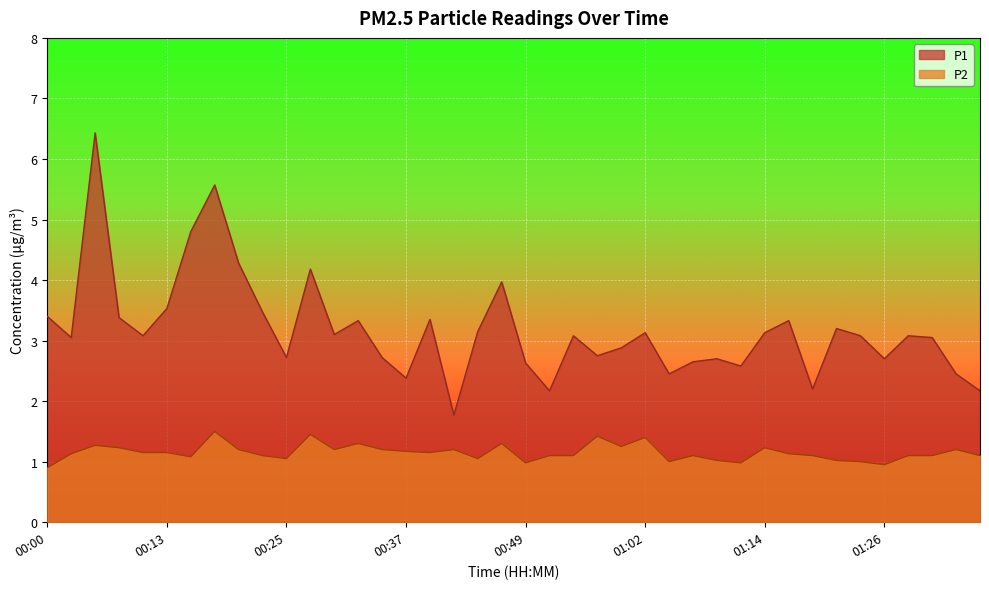

What is the difference between the highest and lowest values at 00:49?

1.6